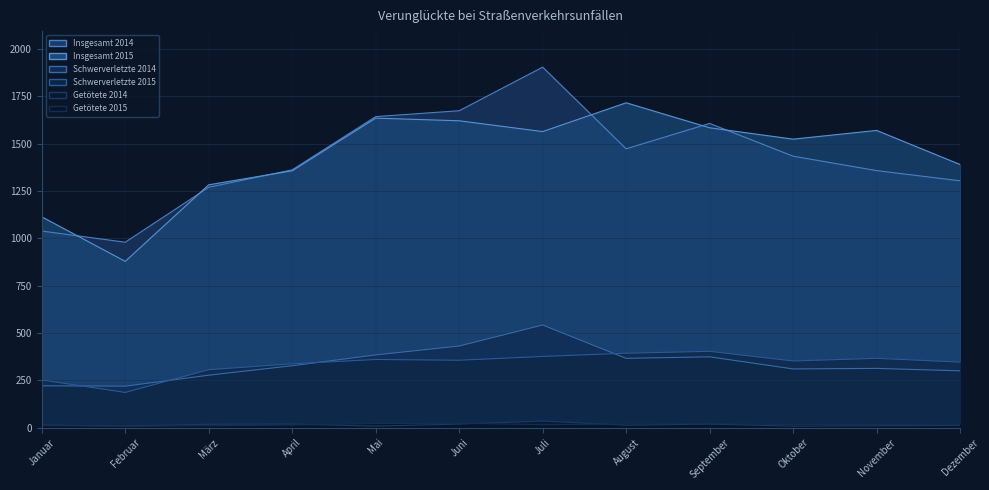

Where is the first local maximum for Schwerverletzte 2014?

Juli